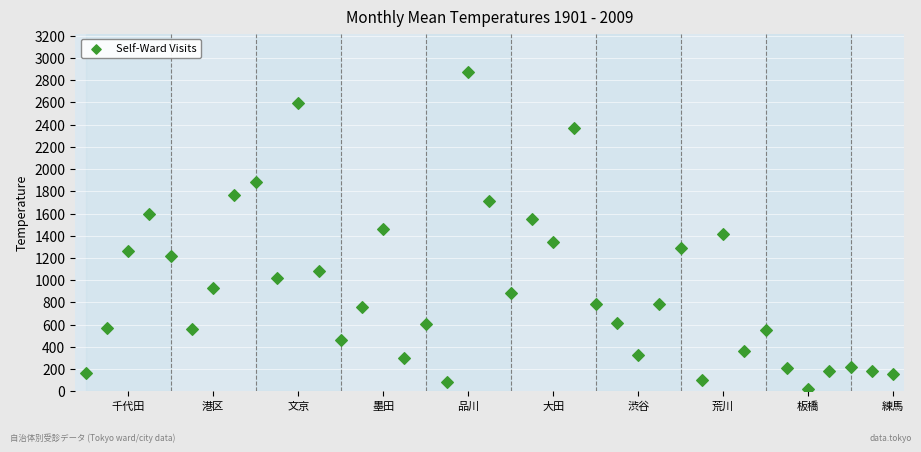

What is the range of Y values (max minus min)?

2856